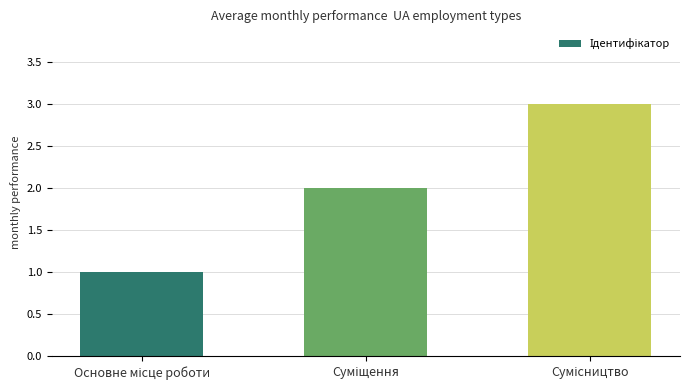

Are the bars horizontal?

No